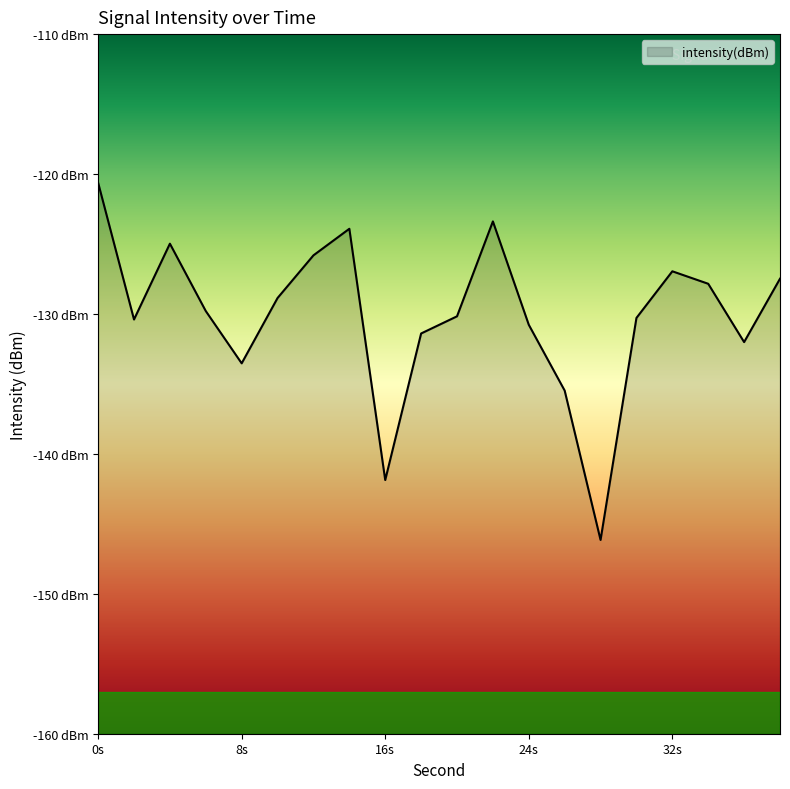

List the labels in order of value, smallest first.

28, 16, 26, 8, 36, 18, 24, 2, 30, 20, 6, 10, 34, 38, 32, 12, 4, 14, 22, 0